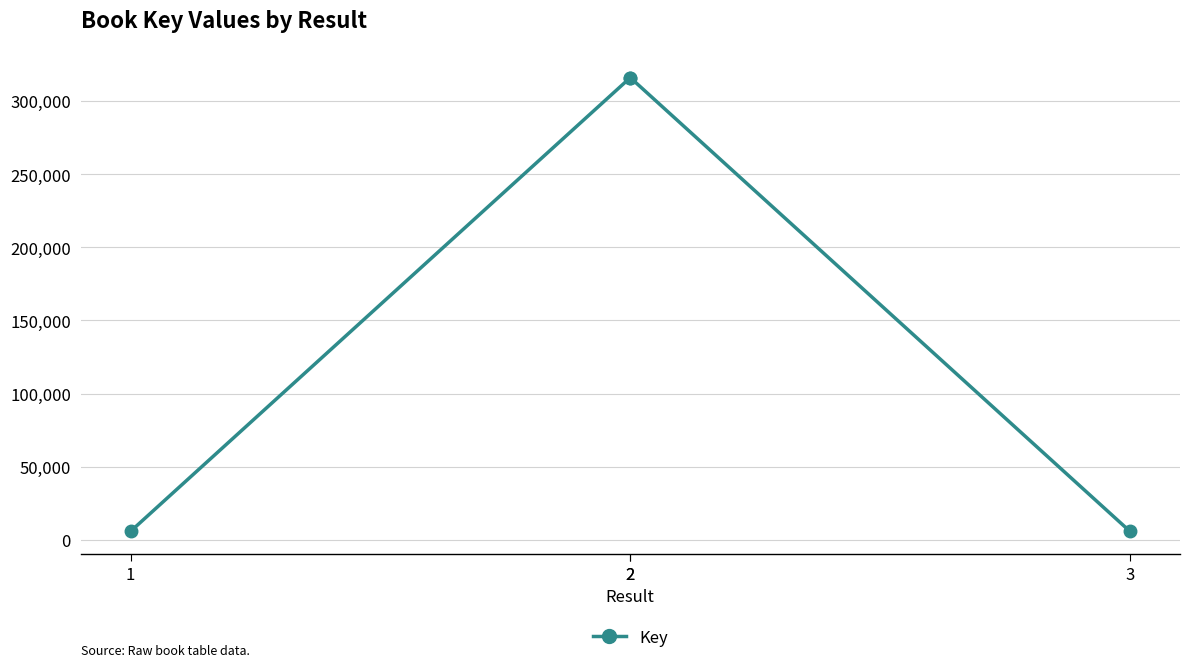

What is the greatest value displayed?

316044